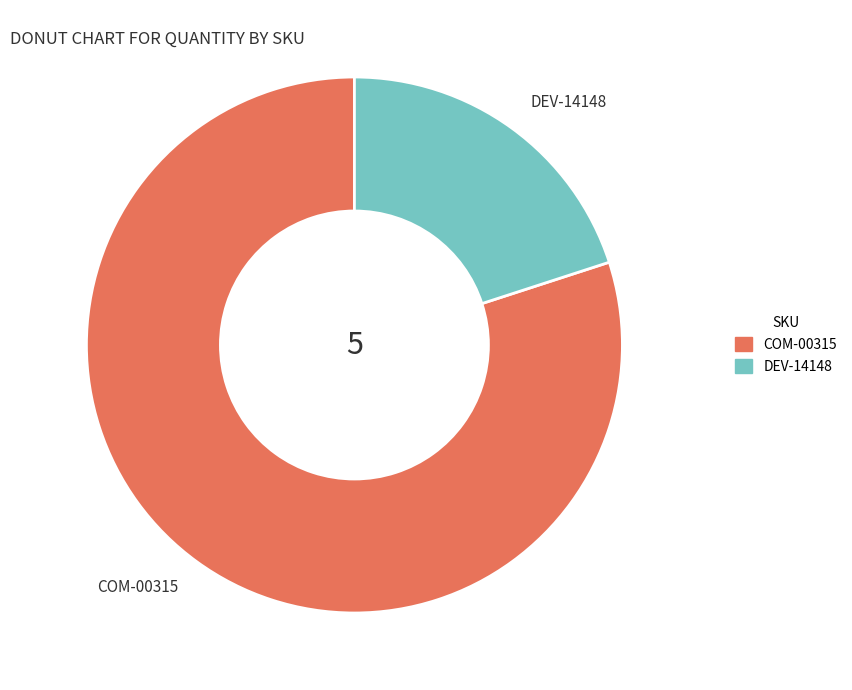

Count the number of slices in the pie.

2